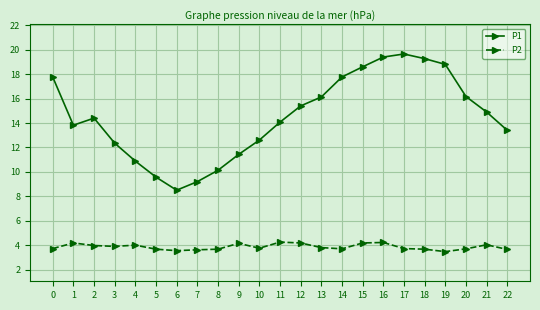

At how many categories does at least one series exceed 4?

23